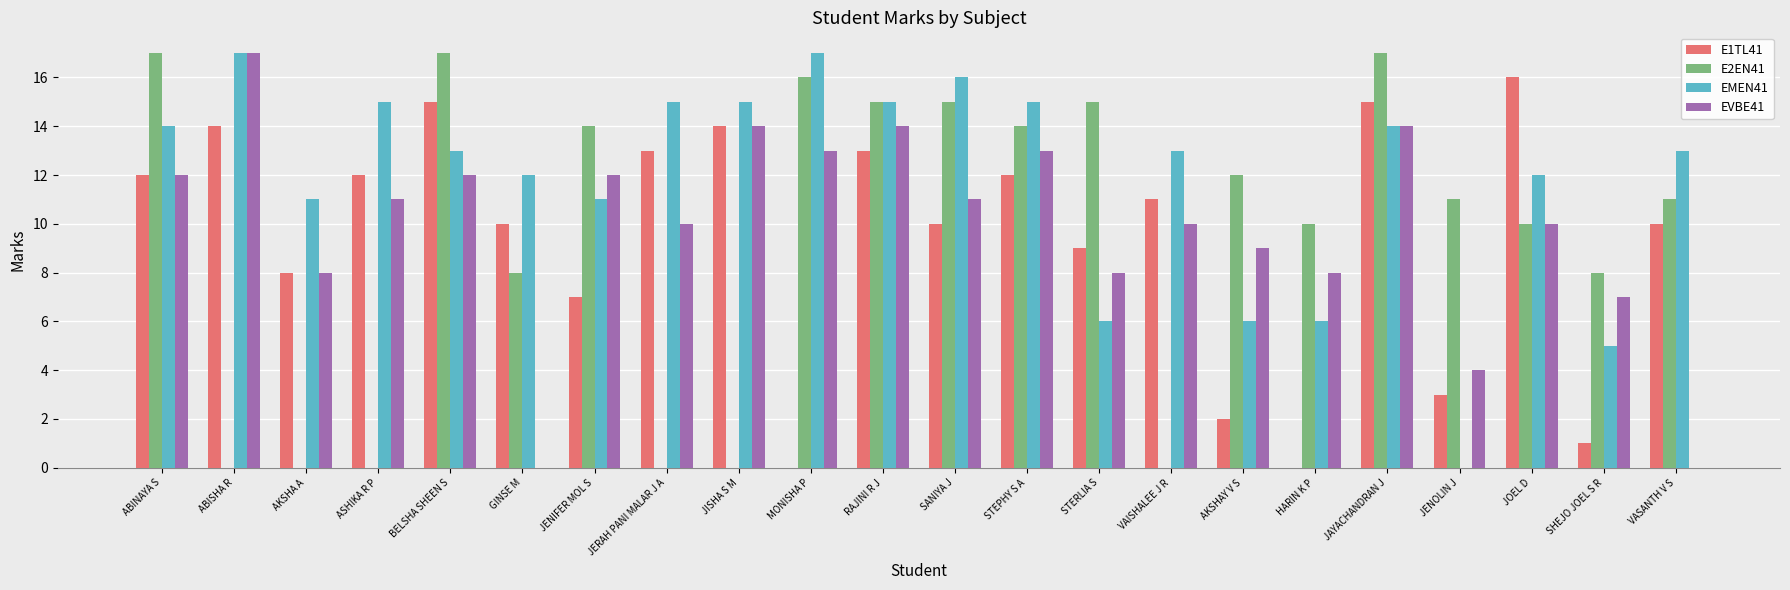

Which series changed the most between ABINAYA S and BELSHA SHEEN S?

E1TL41